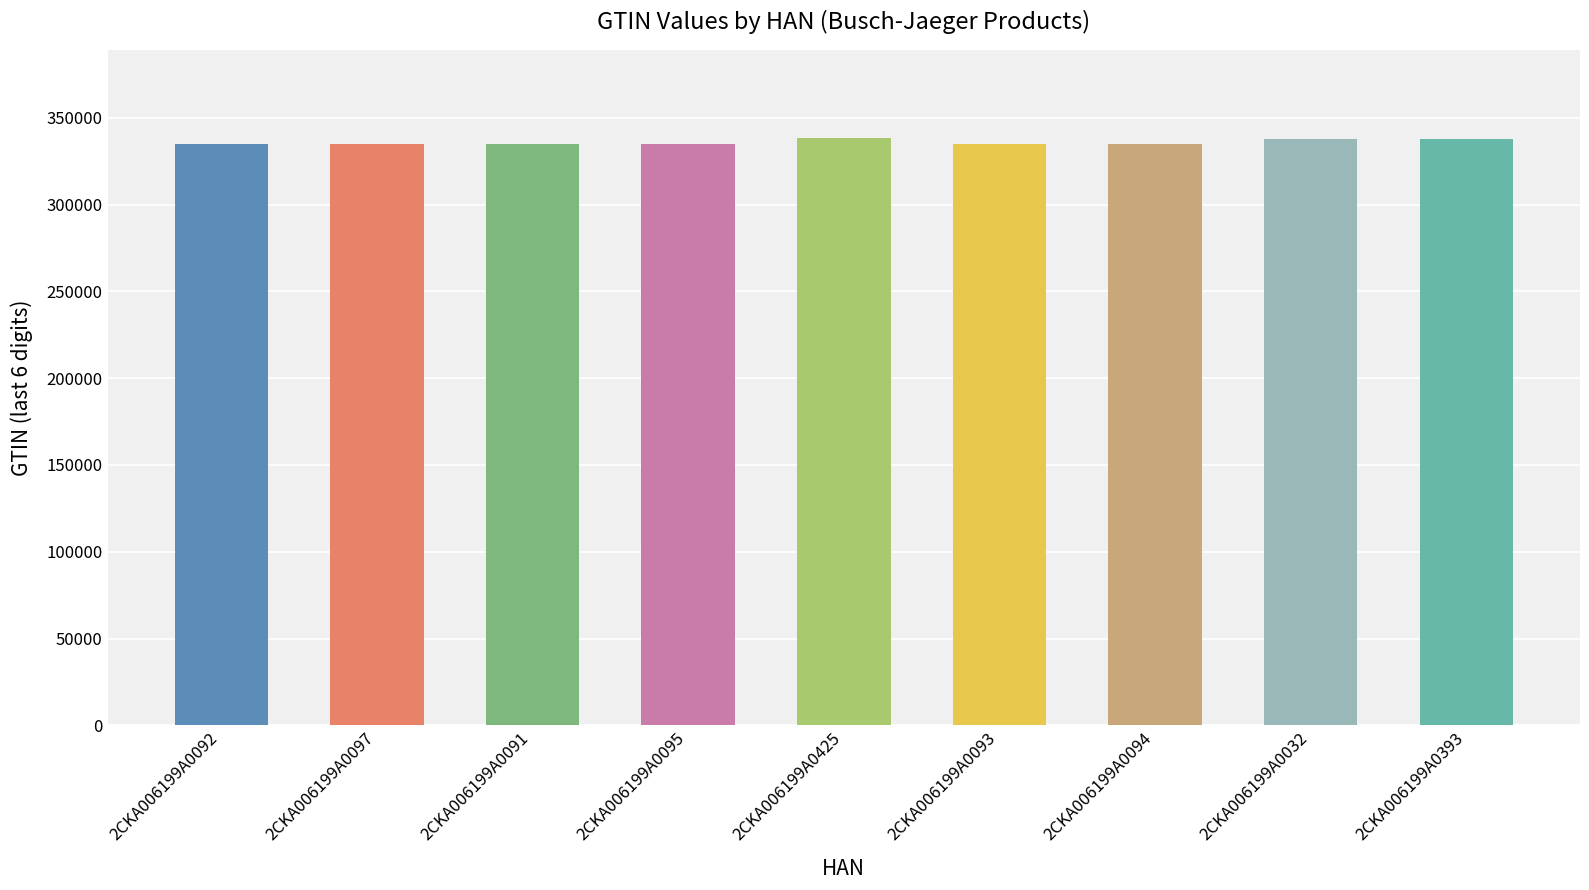

Approximately how many times larger is the value at 2CKA006199A0032 compared to 2CKA006199A0091?

1.0